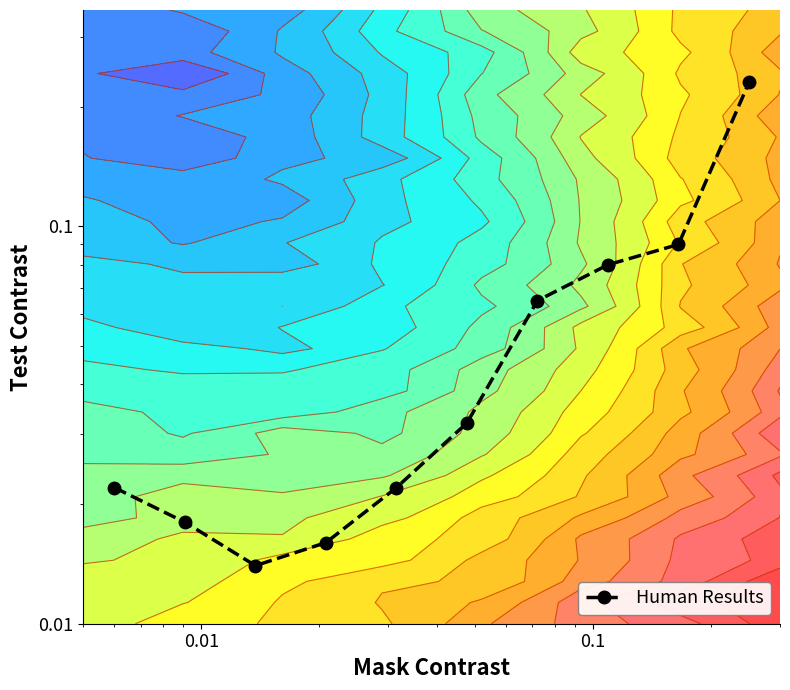

Reading left to right, list all the values displayed in this chart.

0.0	0.0	0.0	0.0	0.0	0.0	0.1	0.1	0.1	0.2